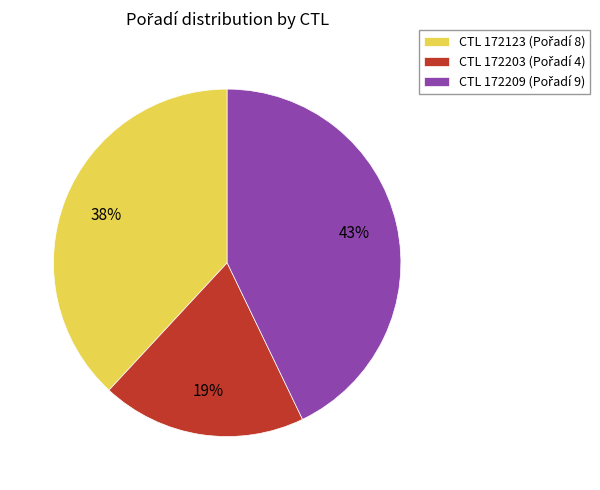

To the nearest percent, what is the average slice percentage?

33%